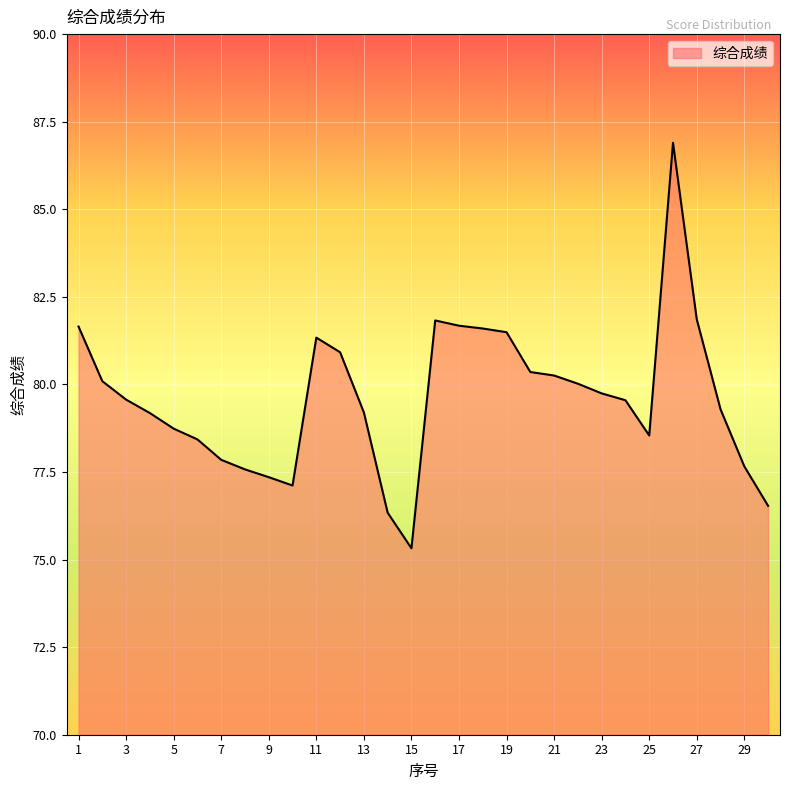

What is the difference between the maximum and minimum values?

11.6